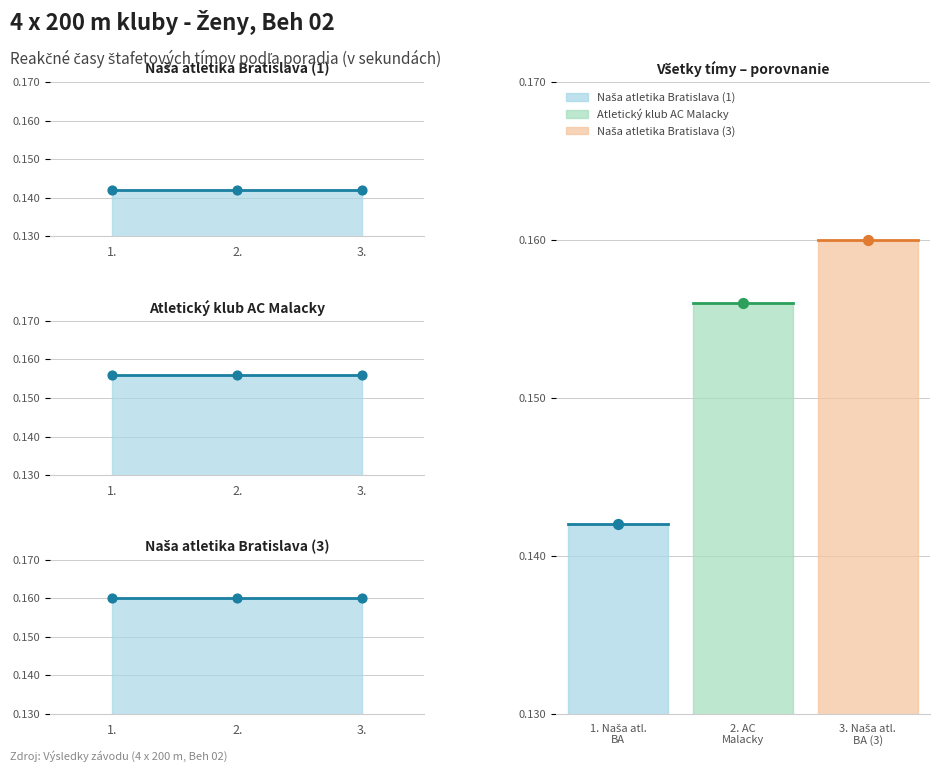

Which series reaches the minimum Y coordinate?

Naša atletika Bratislava (1)